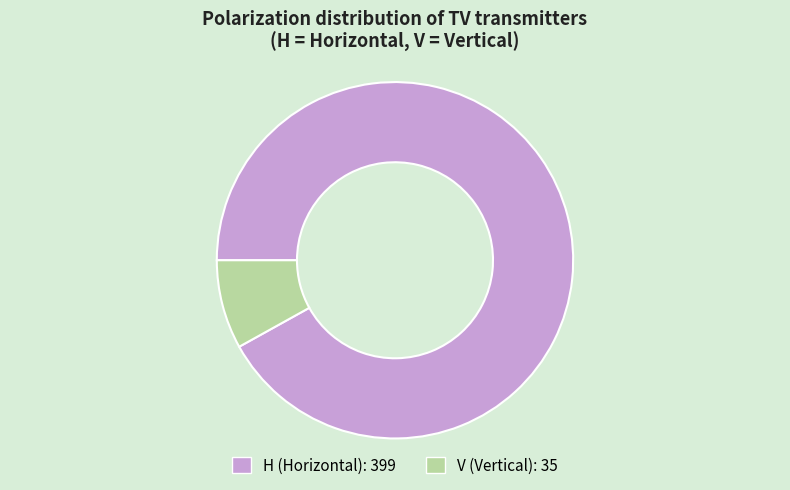

Between V and H, which is larger?

H